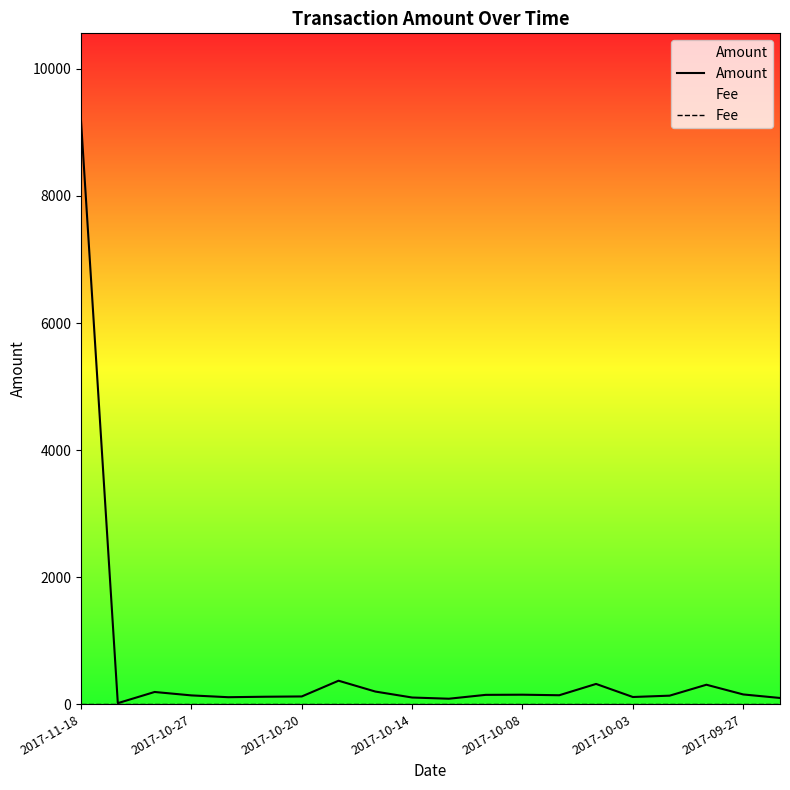

True or false: Amount and Fee intersect in this chart.

False